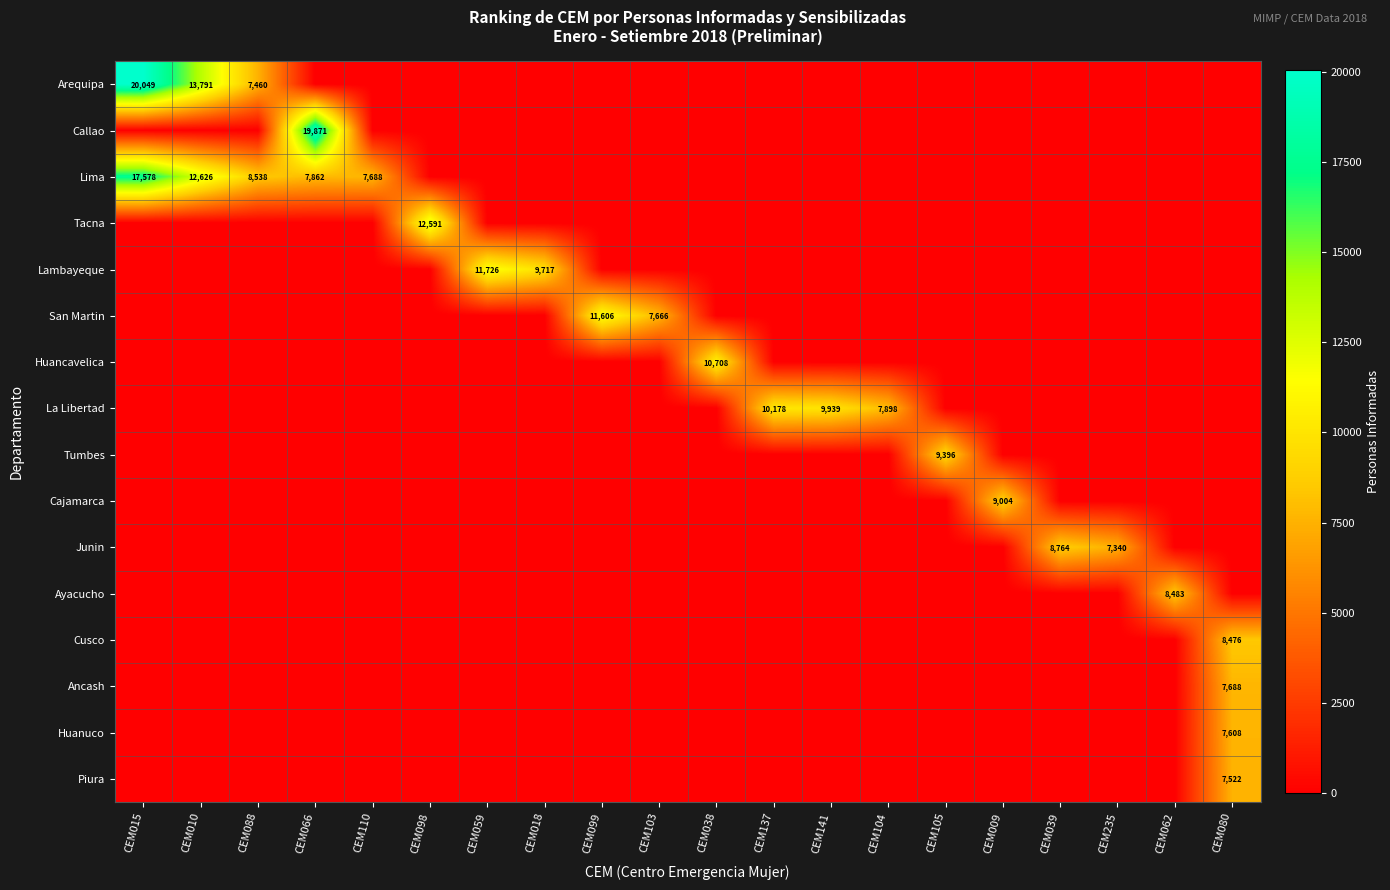

At which category is the sum across all series the highest?

CEM015